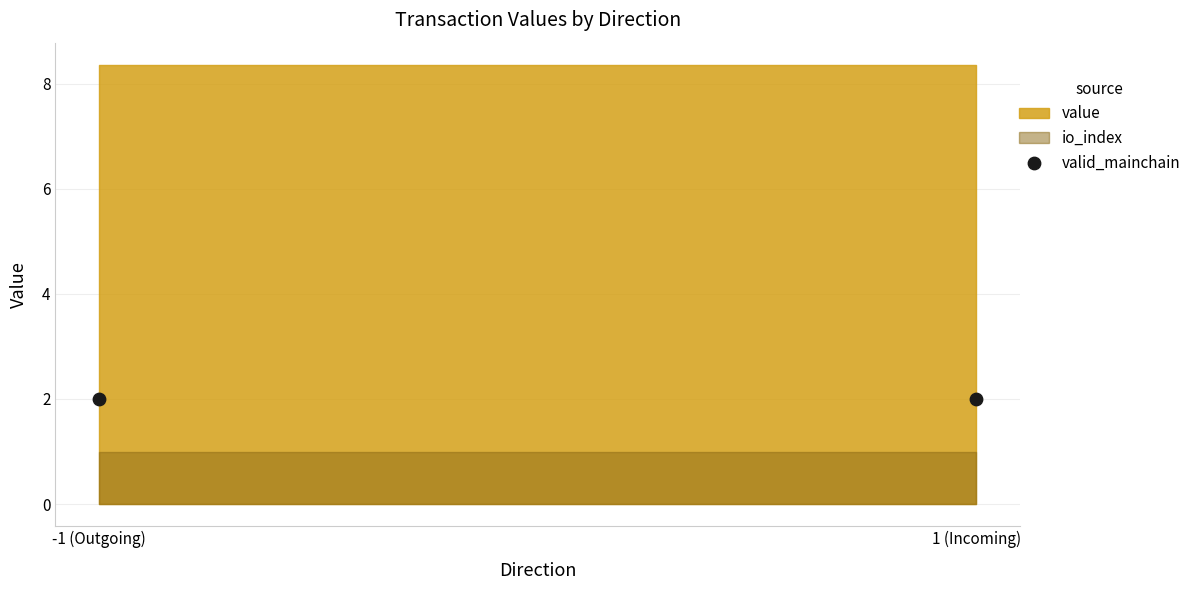

At how many categories does at least one series exceed 1?

2